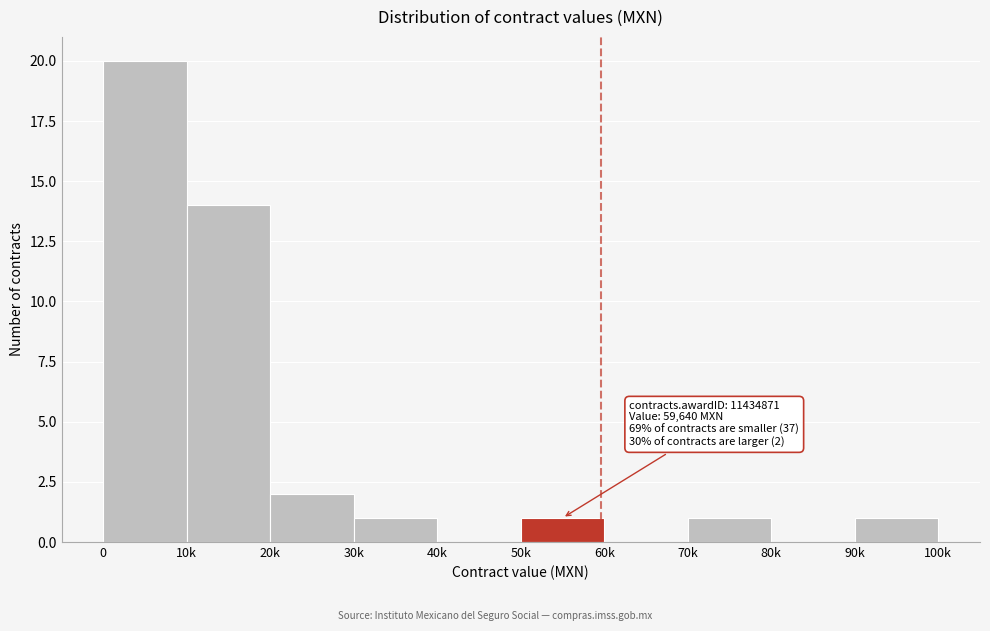

Reading left to right, extract all data points from this chart.

0=20	10k=14	20k=2	30k=1	40k=0	50k=1	60k=0	70k=1	80k=0	90k=1